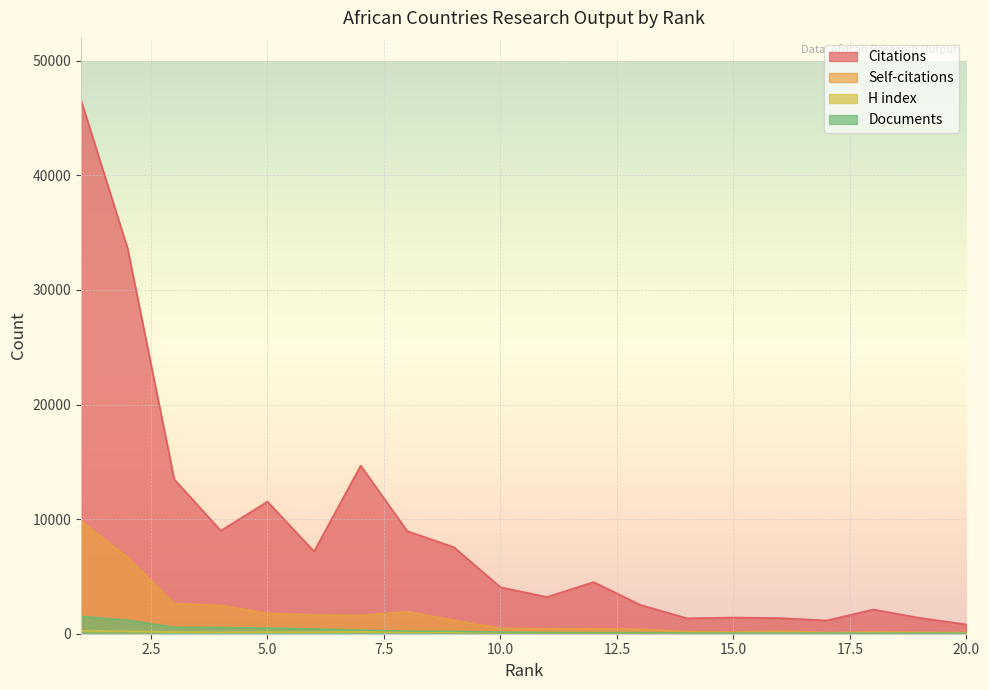

True or false: Documents has more than 0 points higher than both neighbors.

False